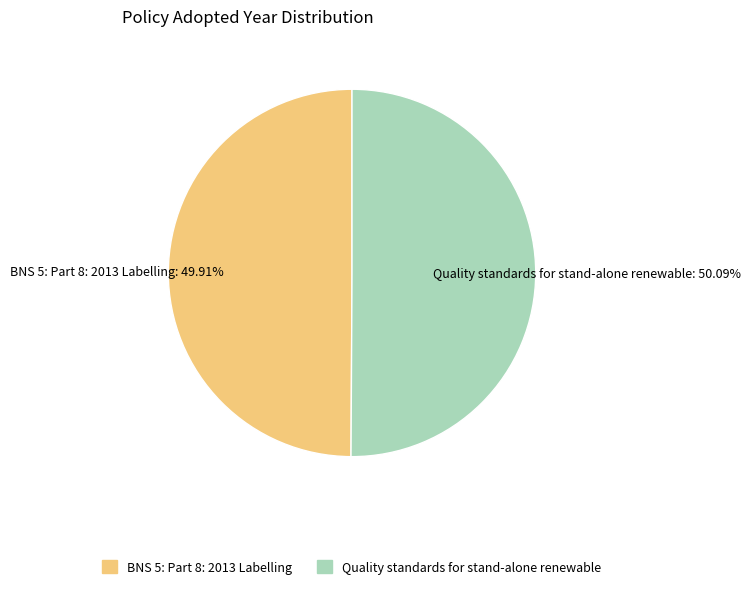

Approximately how many times larger is the value at Quality standards for stand-alone renewable compared to BNS 5: Part 8: 2013 Labelling?

1.0